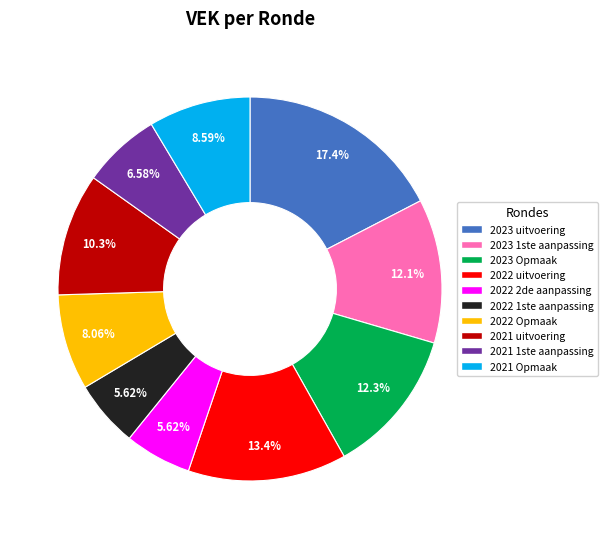

Is there any slice that represents more than half of the pie?

No